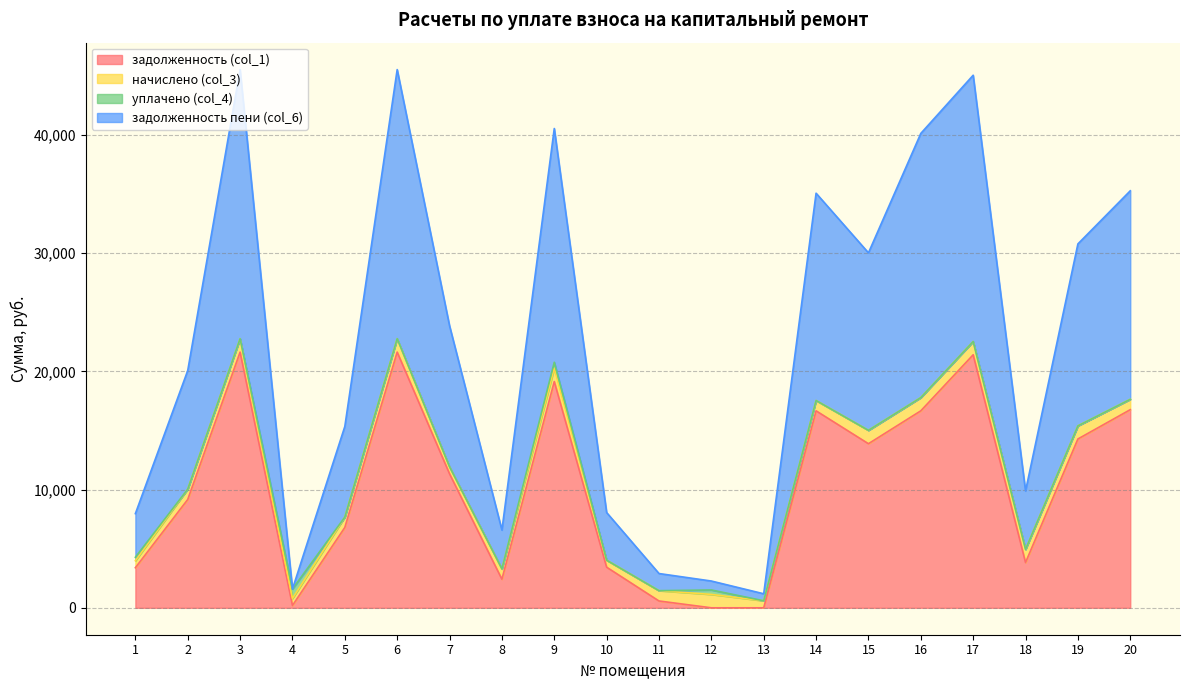

How many values in the задолженность (col_1) series are below 11336?

10